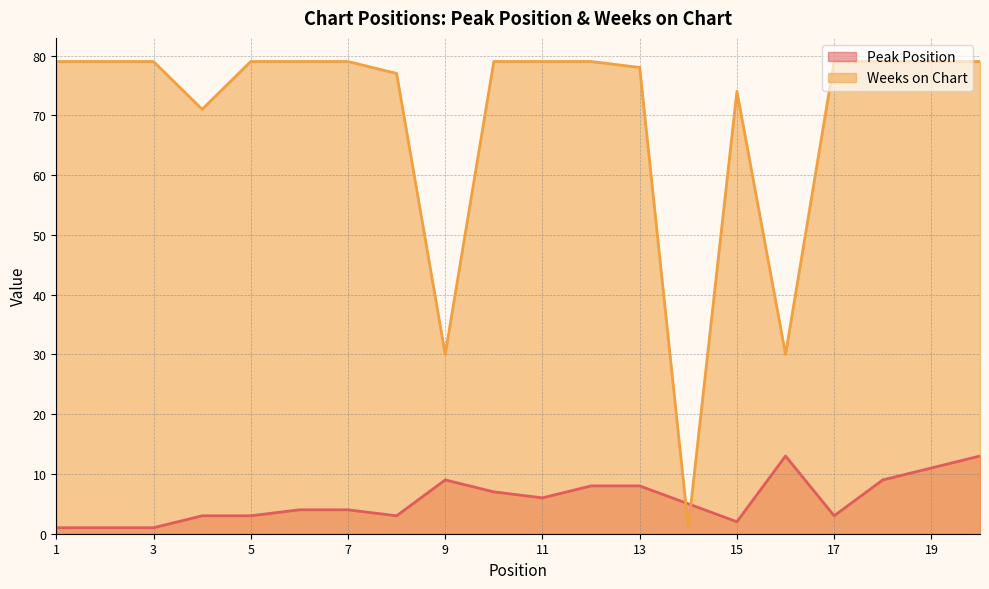

What is the maximum value for Weeks on Chart?

79